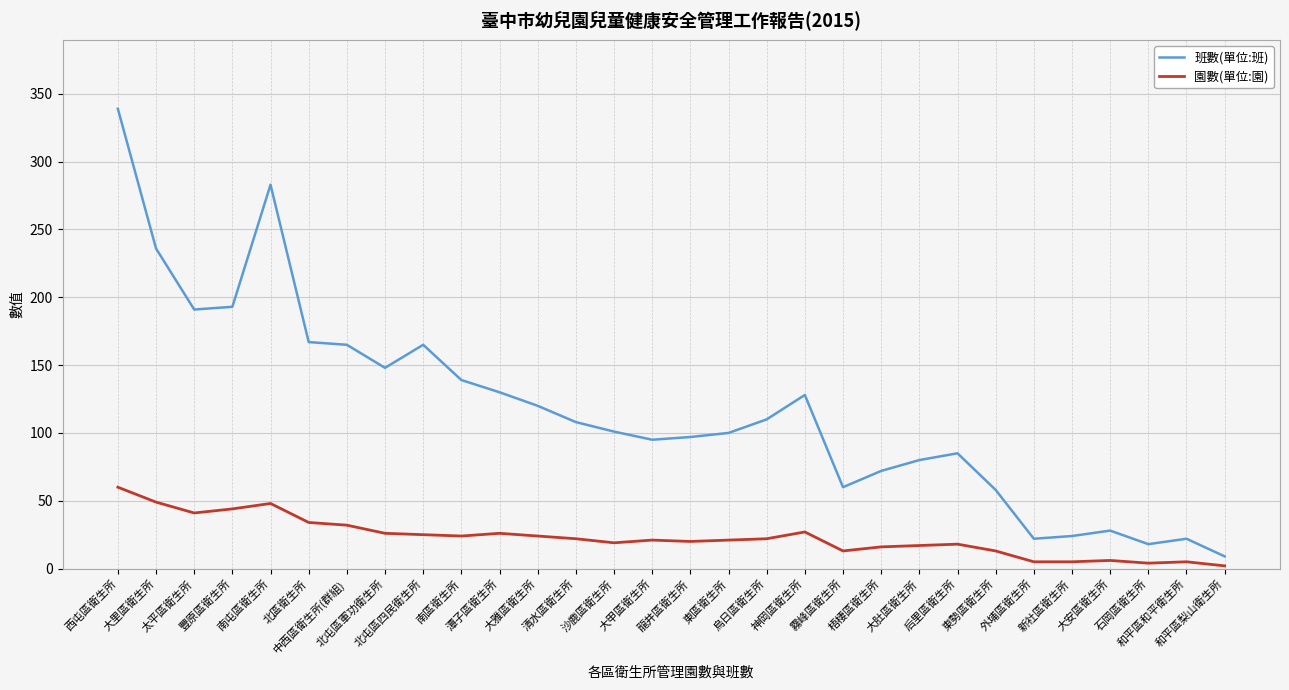

The value of 園數(單位:園) at 大甲區衛生所 is 21. True or false?

True